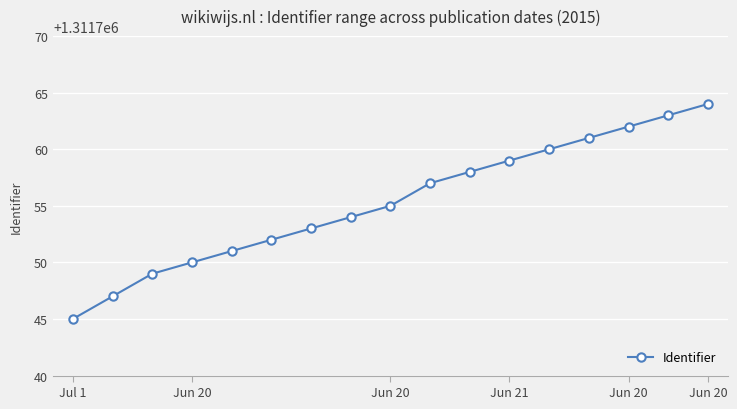

What is the maximum value shown in the chart?

1311764